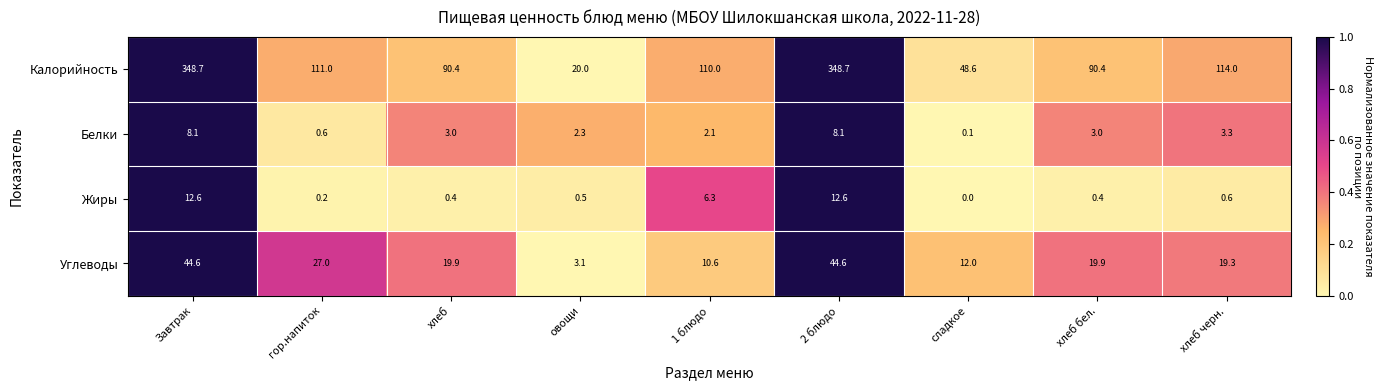

Which series has the largest range (max minus min)?

Калорийность